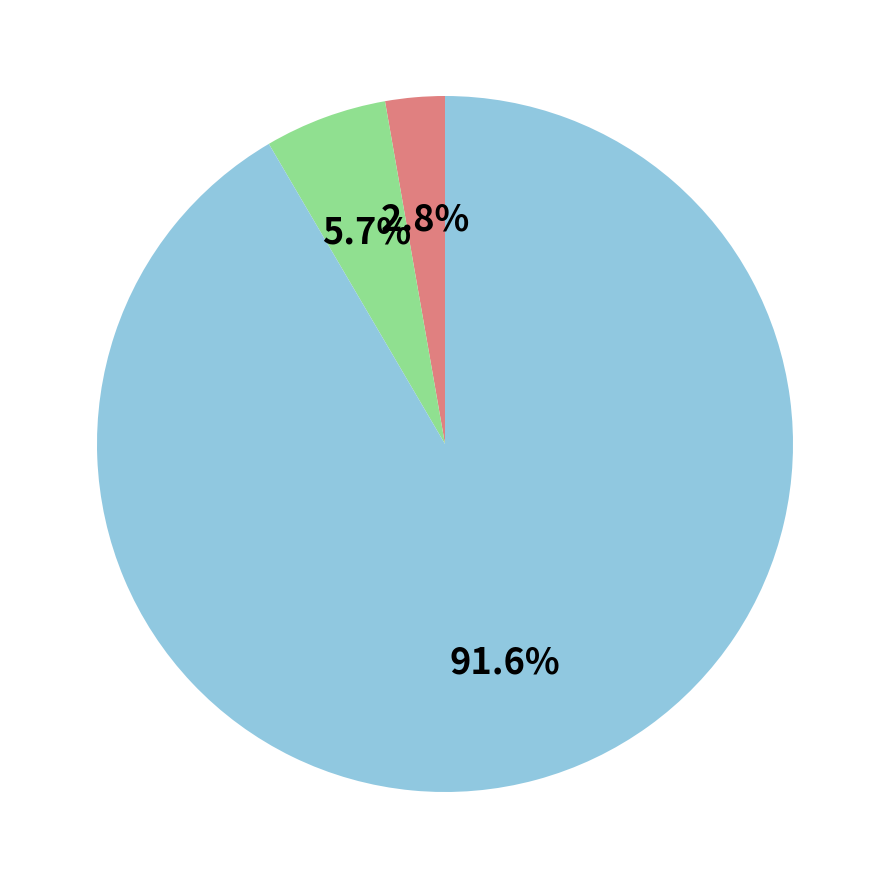

Is there any slice that represents more than half of the pie?

Yes